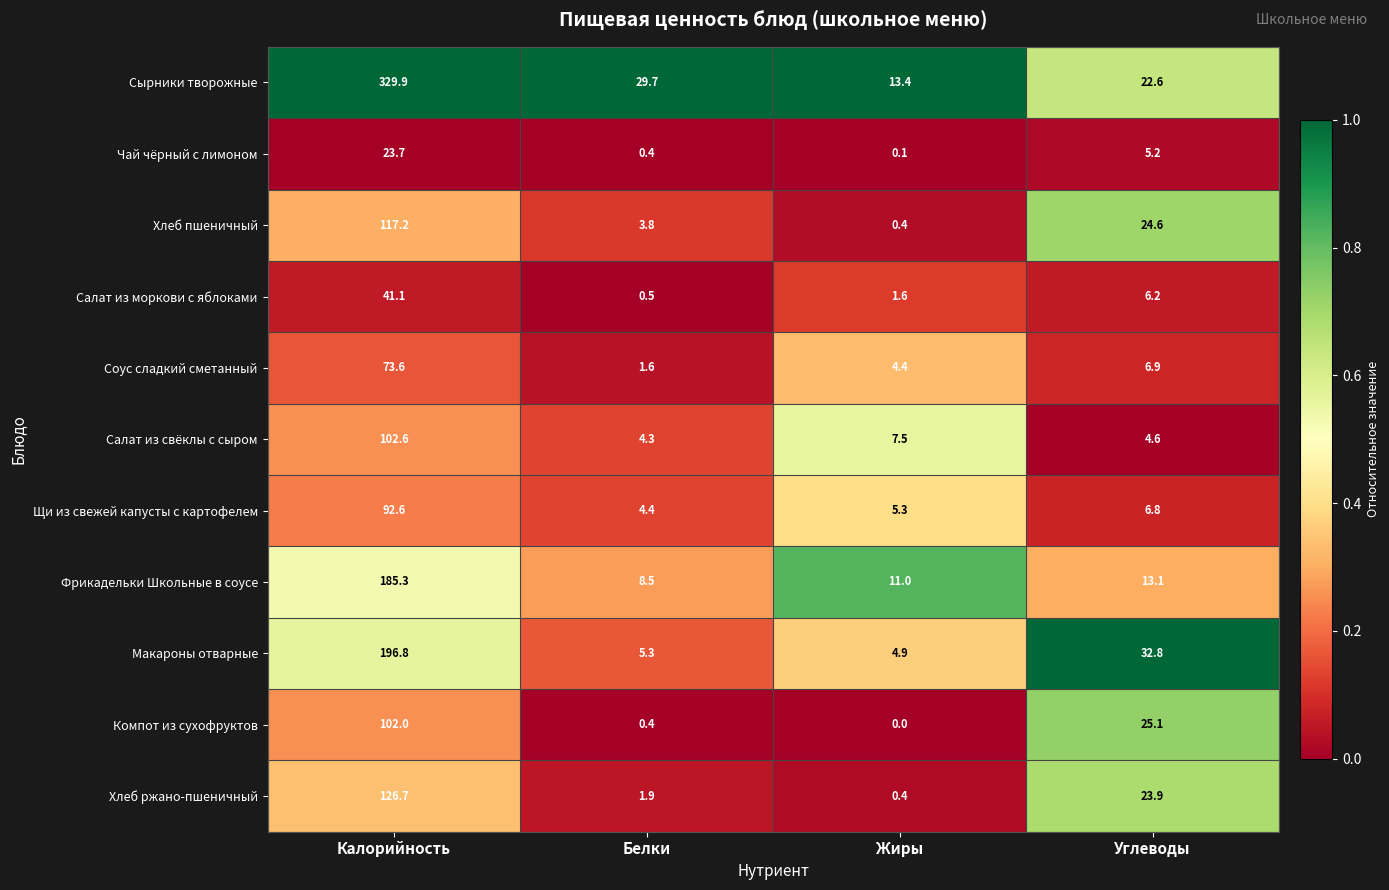

The value of Сырники творожные at Белки is 42.8. True or false?

False